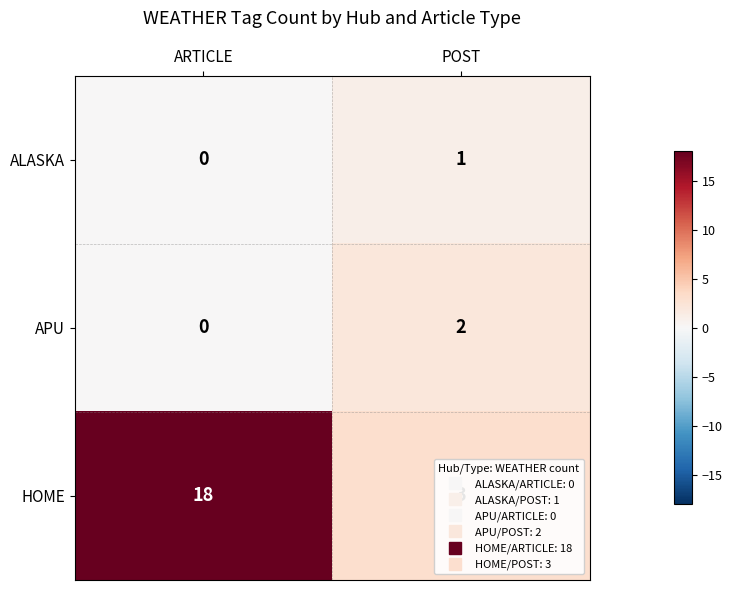

What is the sum of the HOME values at POST and ARTICLE?

21